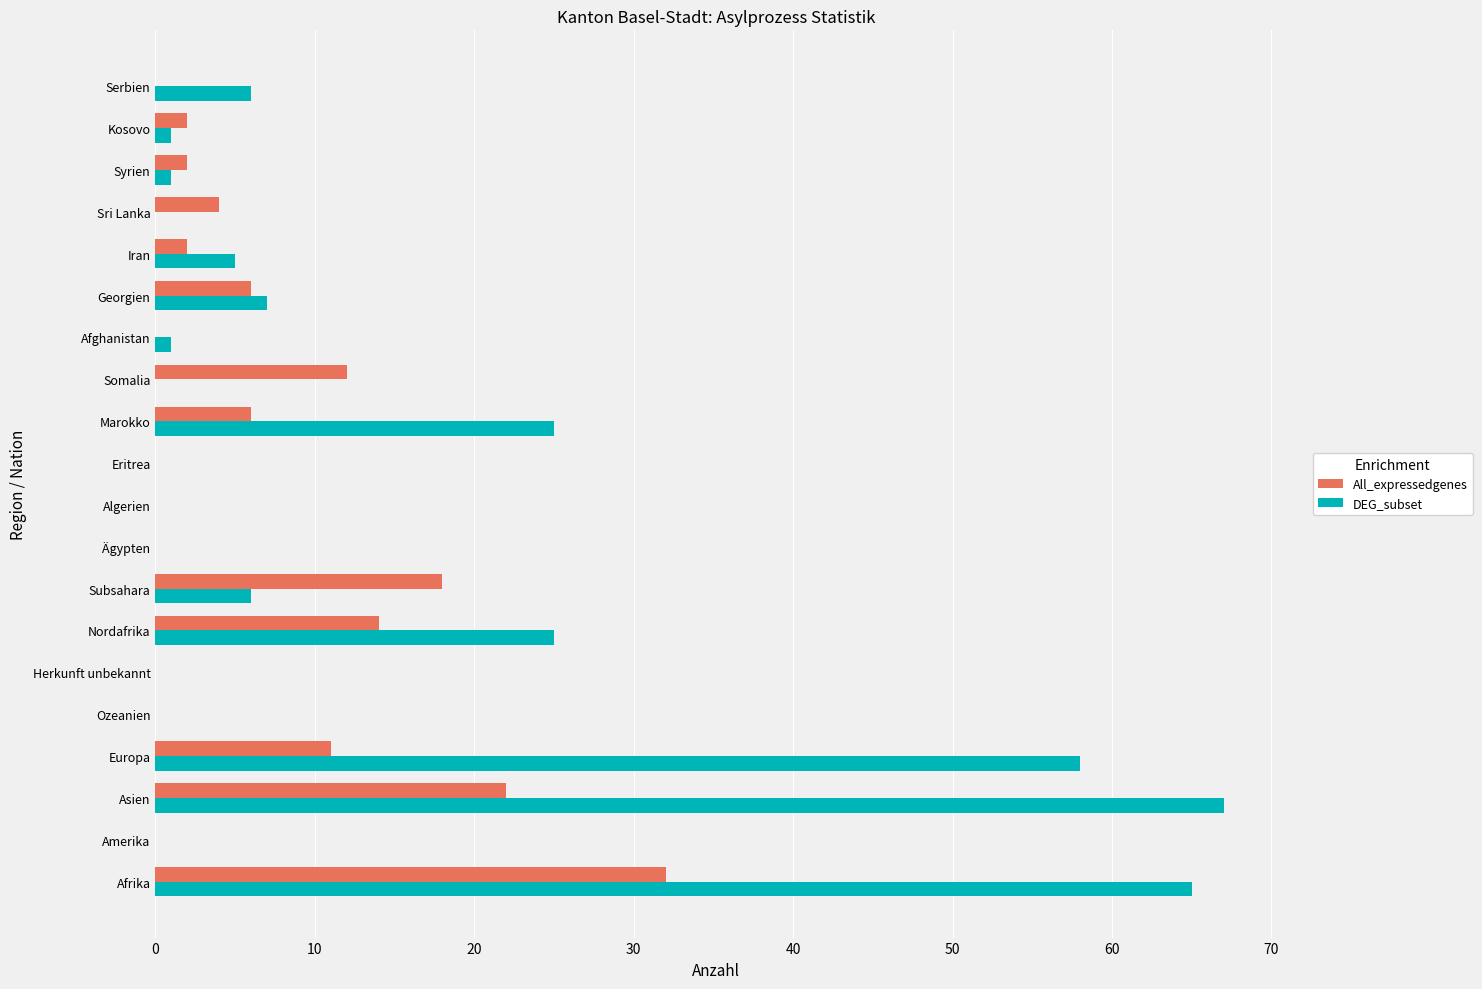

How many series are shown in this chart?

2